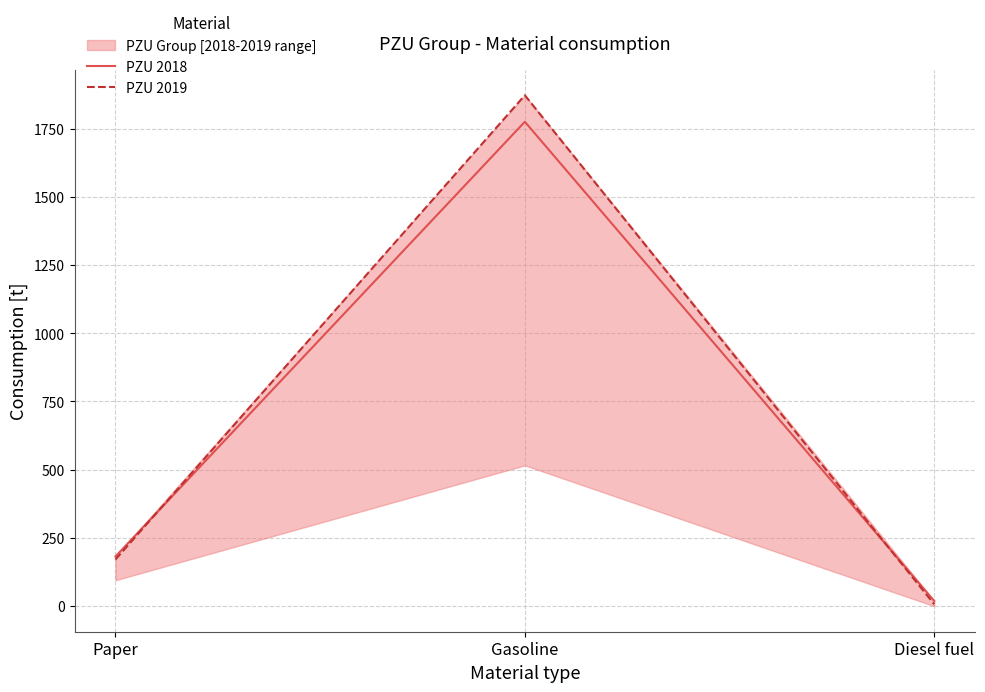

At which category is the sum across all series the highest?

Gasoline